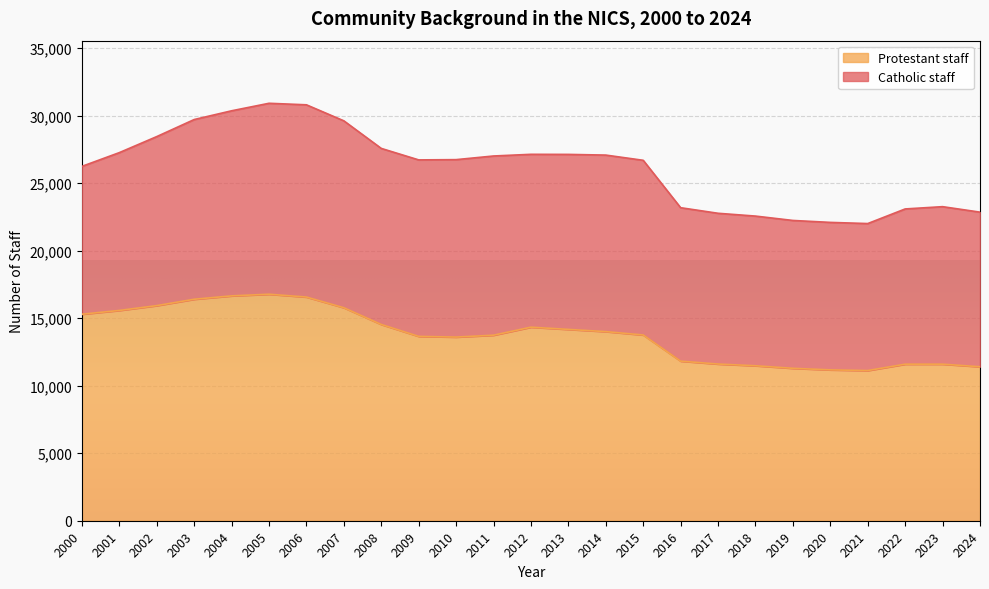

The value at 2024 is 17533. True or false?

False